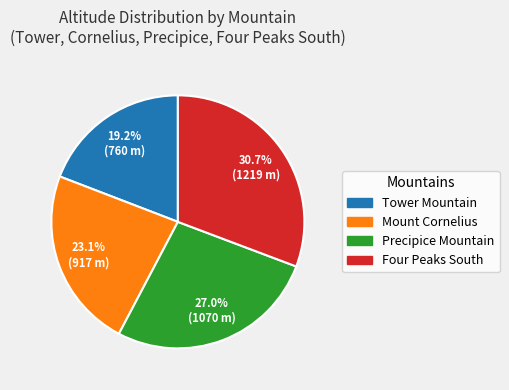

How many slices are in this pie chart?

4